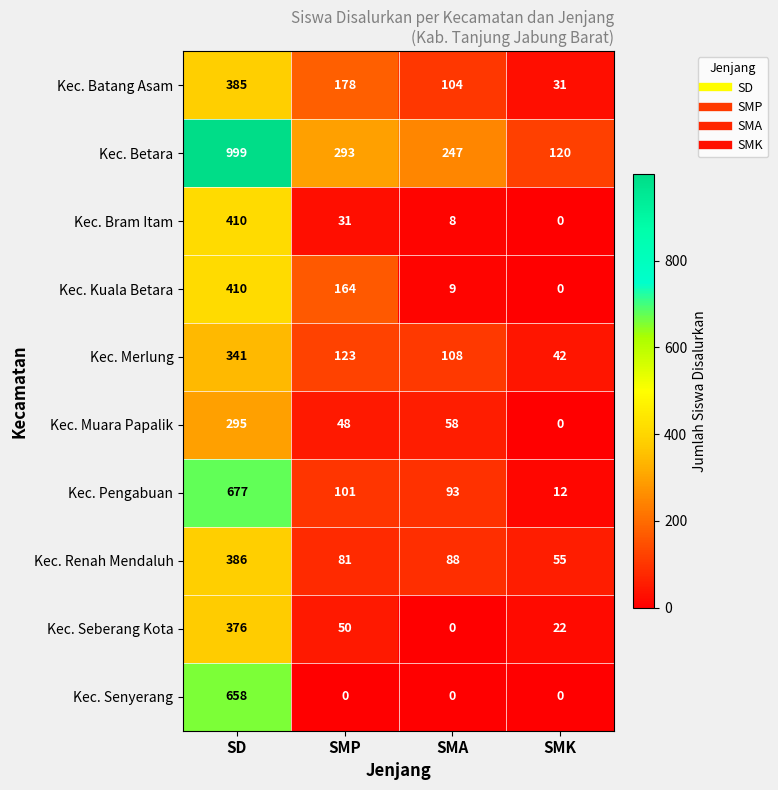

Which series has the widest spread of values?

Kec. Betara